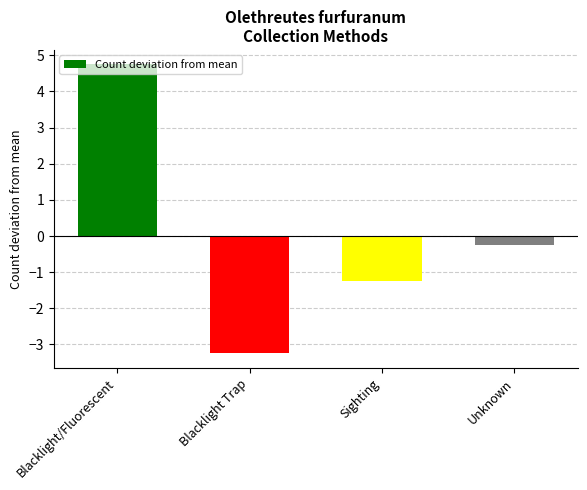

Which label corresponds to the largest value in the chart?

Blacklight/Fluorescent